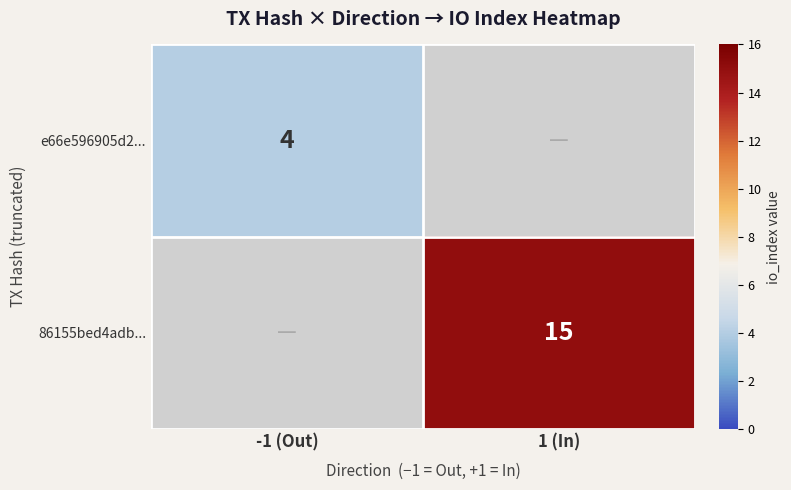

What is the total value across all series at -1 (Out)?

4